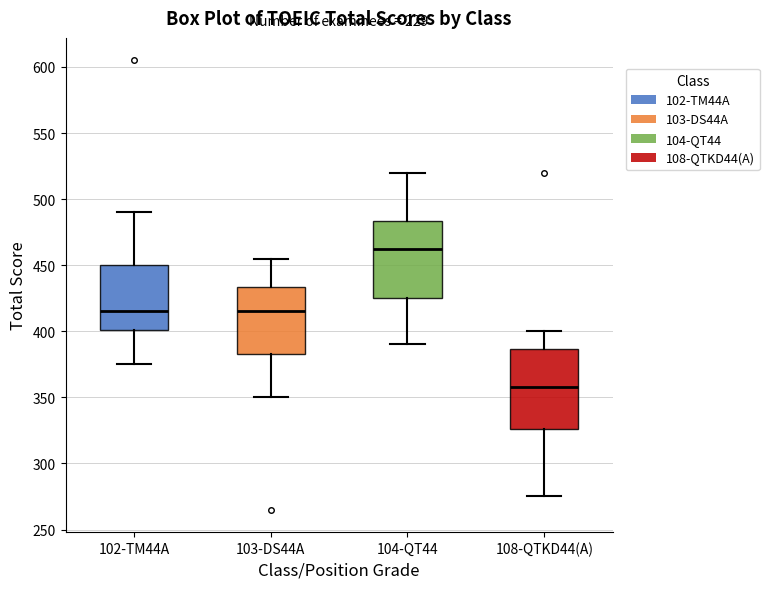

Reading left to right, transcribe this box plot: for each box, give where its median line is, the range the box spans, and where its two whiskers end, as read against the y-axis. The values are not printed on the chart, so give them approximately, as read against the axis.

102-TM44A: median 415, box 400 to 450, whiskers 375 to 490
103-DS44A: median 415, box 385 to 435, whiskers 350 to 455
104-QT44: median 465, box 425 to 485, whiskers 390 to 520
108-QTKD44(A): median 360, box 325 to 385, whiskers 275 to 400